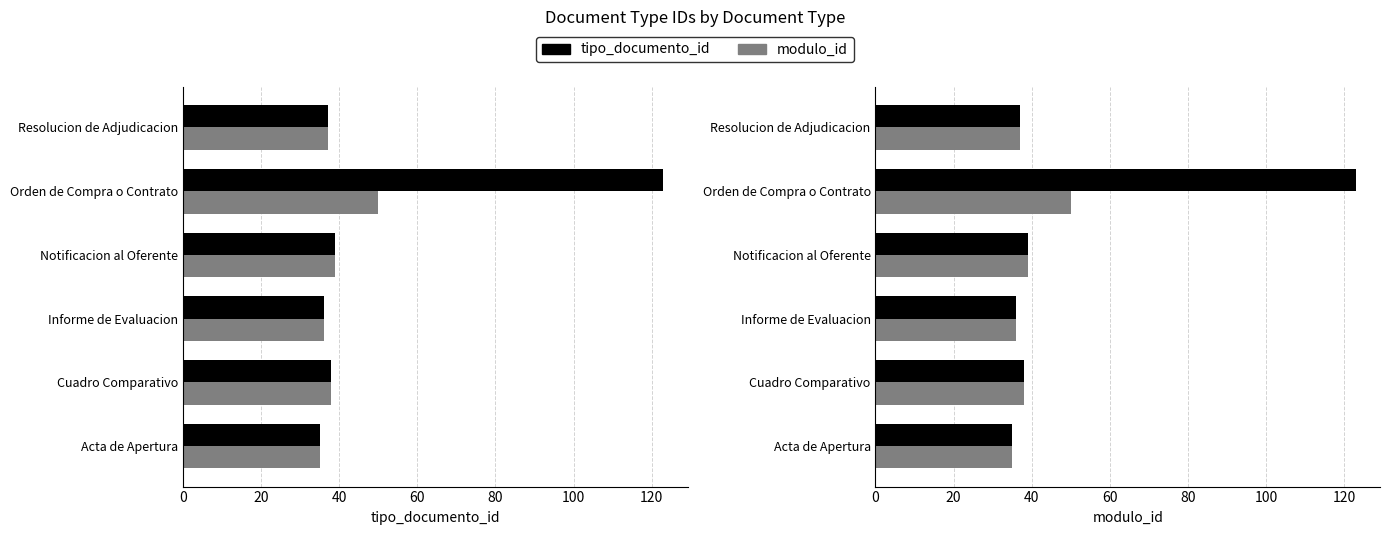

What is the sum of all modulo_id values?

235